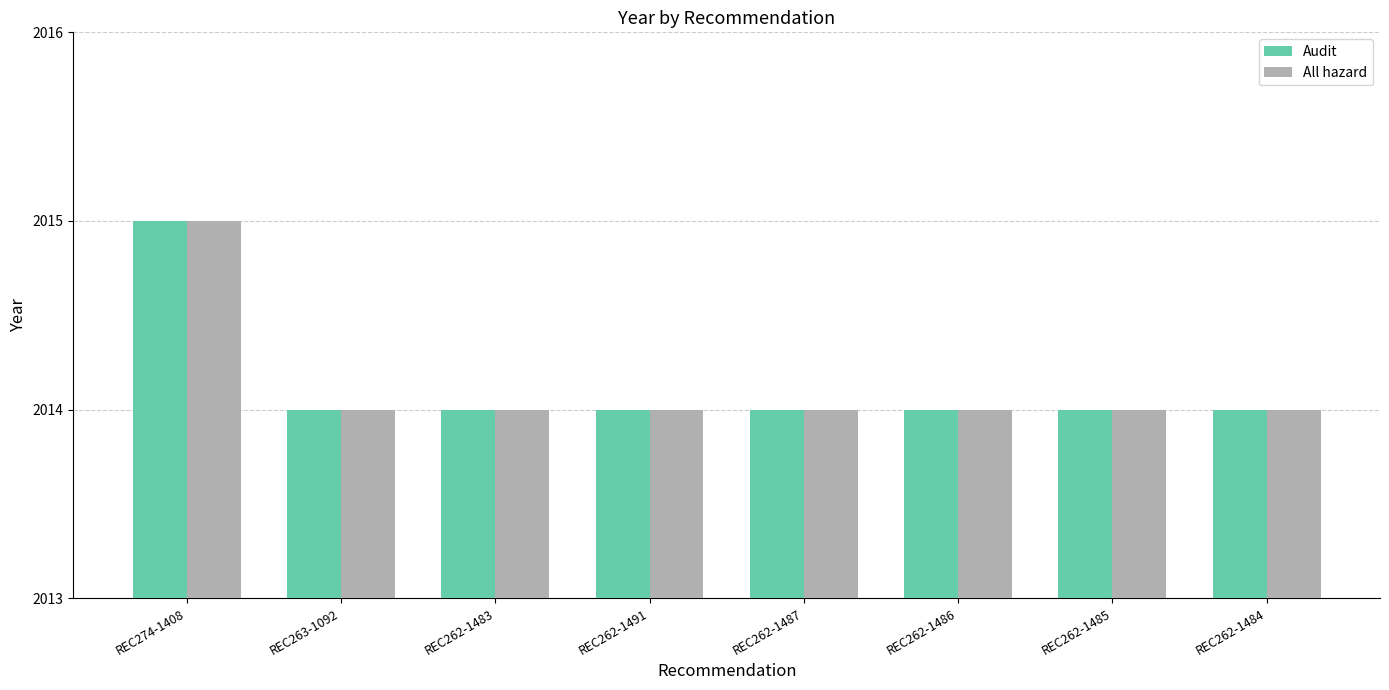

What is the maximum value shown in the chart?

2015